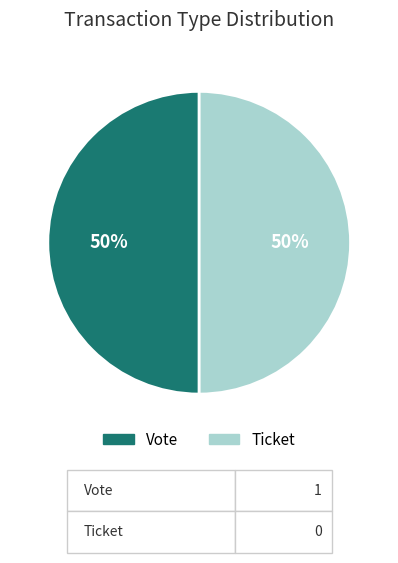

To the nearest percent, what is the average slice percentage?

50%